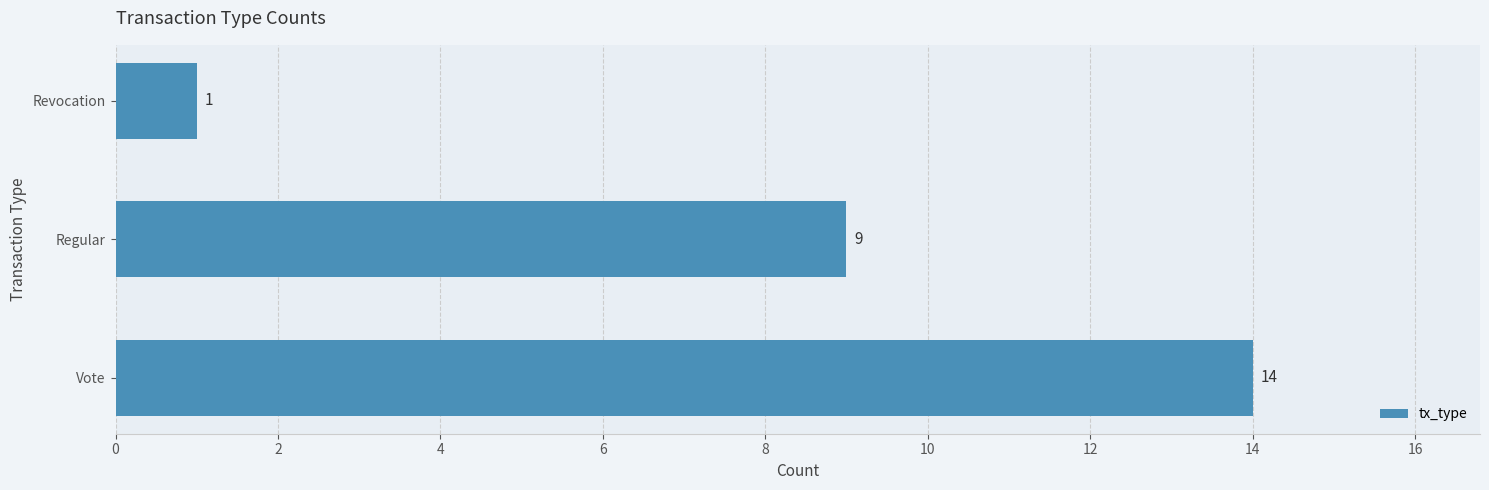

Reading top to bottom, extract all data points from this chart.

1	9	14